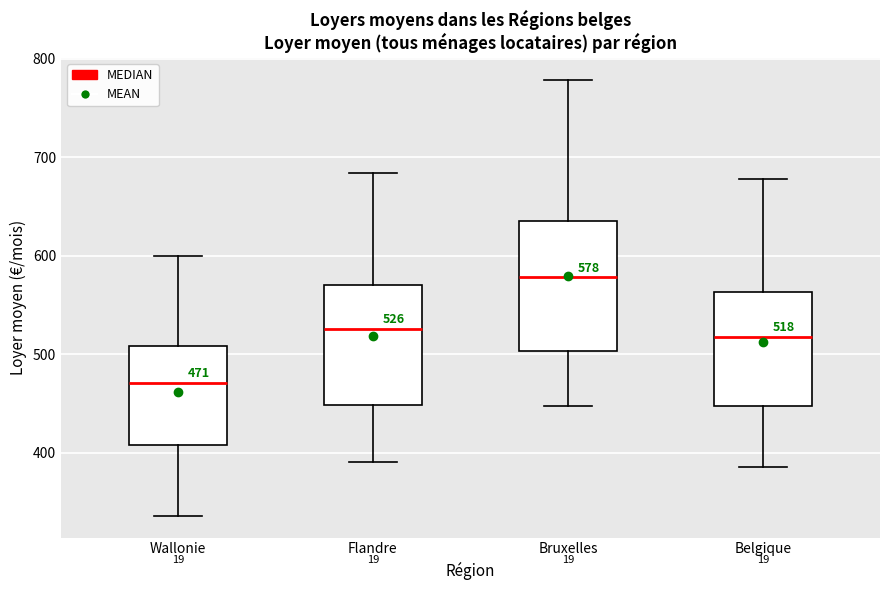

Which box's median line is the highest?

Bruxelles